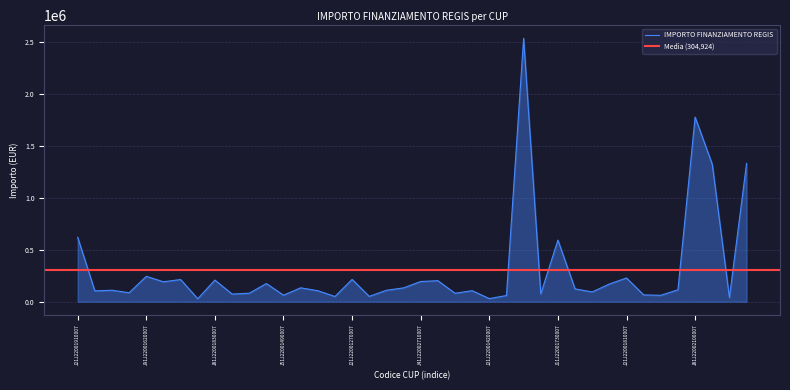

Reading right to left, what are all the values shown in this chart?

J91J22001760007=1330732.8	J51J22001630007=39750.5	J51J22001850007=1322192.1	J81J22002100007=1776440.6	J31J22002110007=114548.2	J71J22001270007=61567.2	J41J22002500007=65291.5	J21J22001810007=228122.0	J41J22002670007=170252.8	J41J22002280007=93848.5	J71J22001160007=123157.4	J11J22001730007=592419.8	J21J22001710007=75589.9	J51J22001870007=2534528.6	J11J22001200007=59338.4	J21J22001420007=29876.5	J51J22001600007=105885.2	J81J22001610007=81145.9	J71J22001610007=202203.1	J41J22002710007=194219.4	J91J22001630007=132858.7	J71J22001690007=109964.3	J11J22001140007=51236.6	J21J22001270007=214727.6	J51J22001230007=50185.1	J61J22001500007=105899.9	J41J22002890007=133521.7	J51J22001490007=62590.5	J61J22001460007=174639.9	J41J22002150007=81174.6	J61J22001220007=73680.6	J81J22001830007=208116.8	J51J22001680007=28383.7	J81J22001250007=213268.2	J31J22002140007=191724.6	J91J22001620007=244094.2	J31J22001780007=86186.5	J91J22001170007=110167.8	J21J22001610007=104219.4	J21J22001910007=619224.6